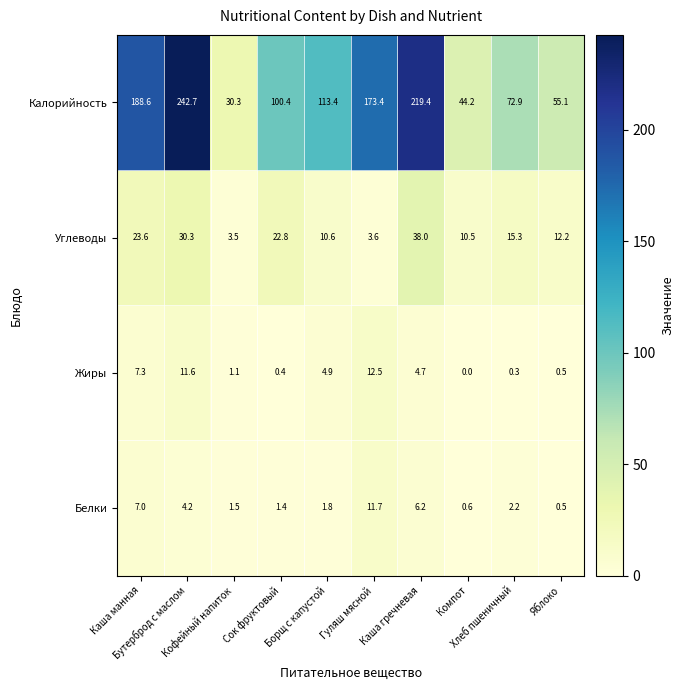

What is the maximum value for Белки?

11.7